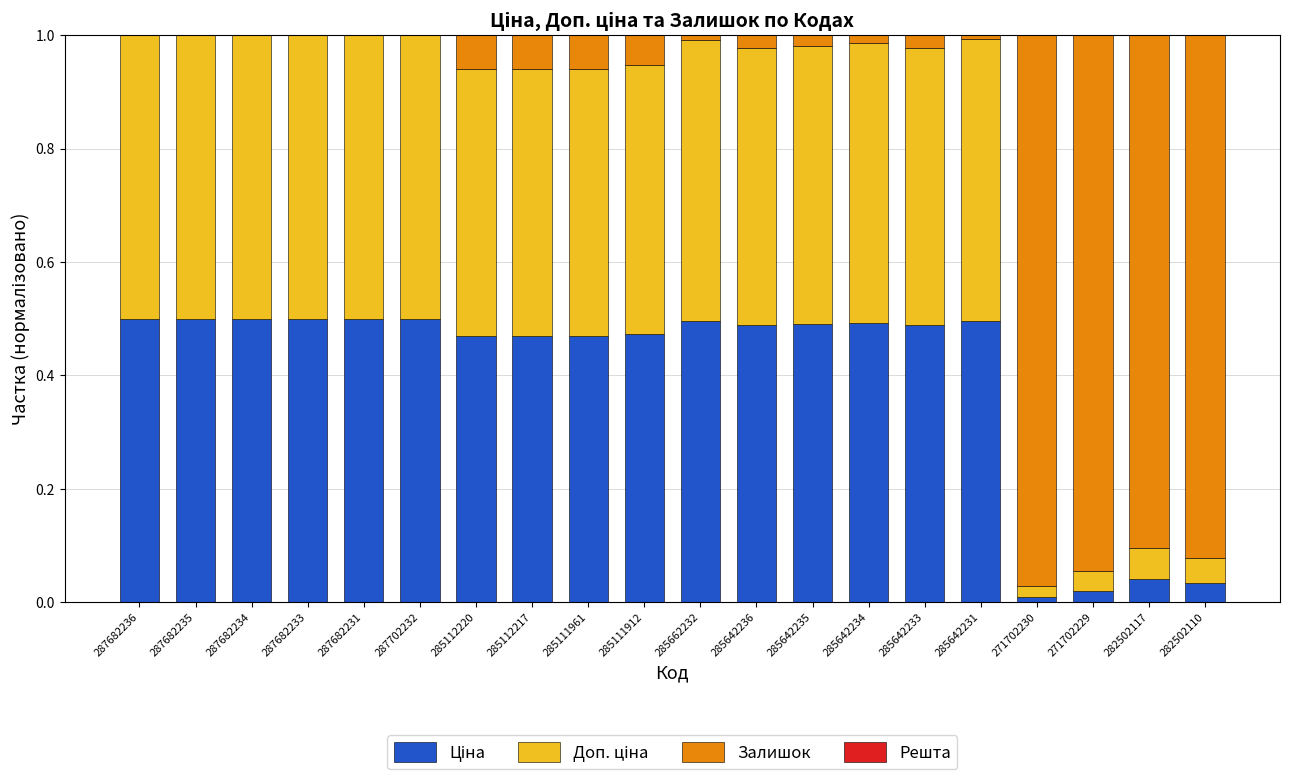

Between 285111961 and 285111912, which is larger?

285111912